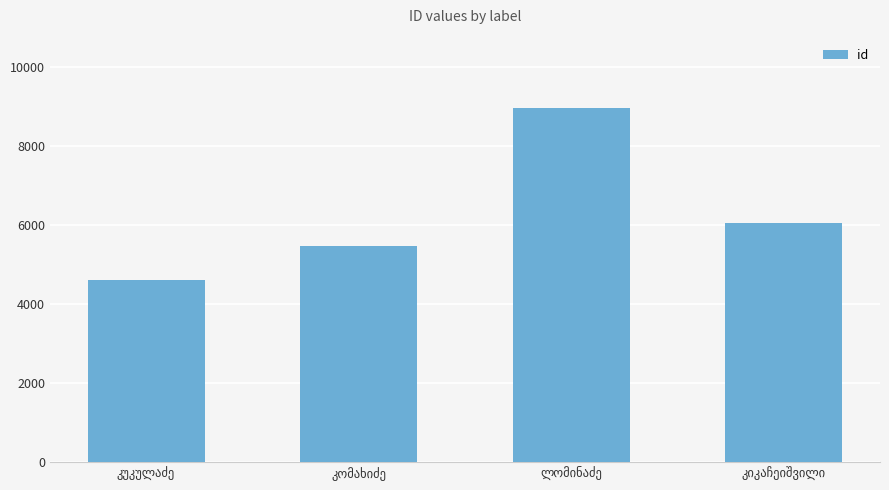

What is the difference between the second highest and minimum values?

1439